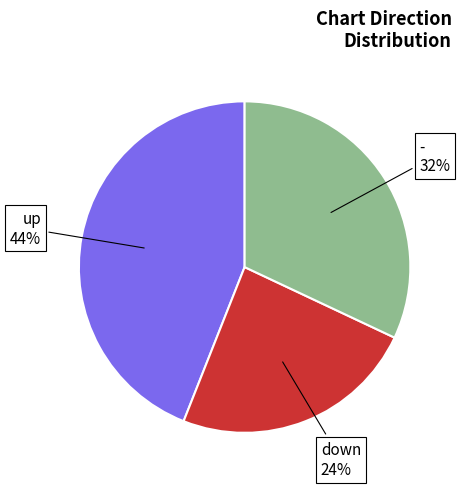

Does any single category account for the majority?

No